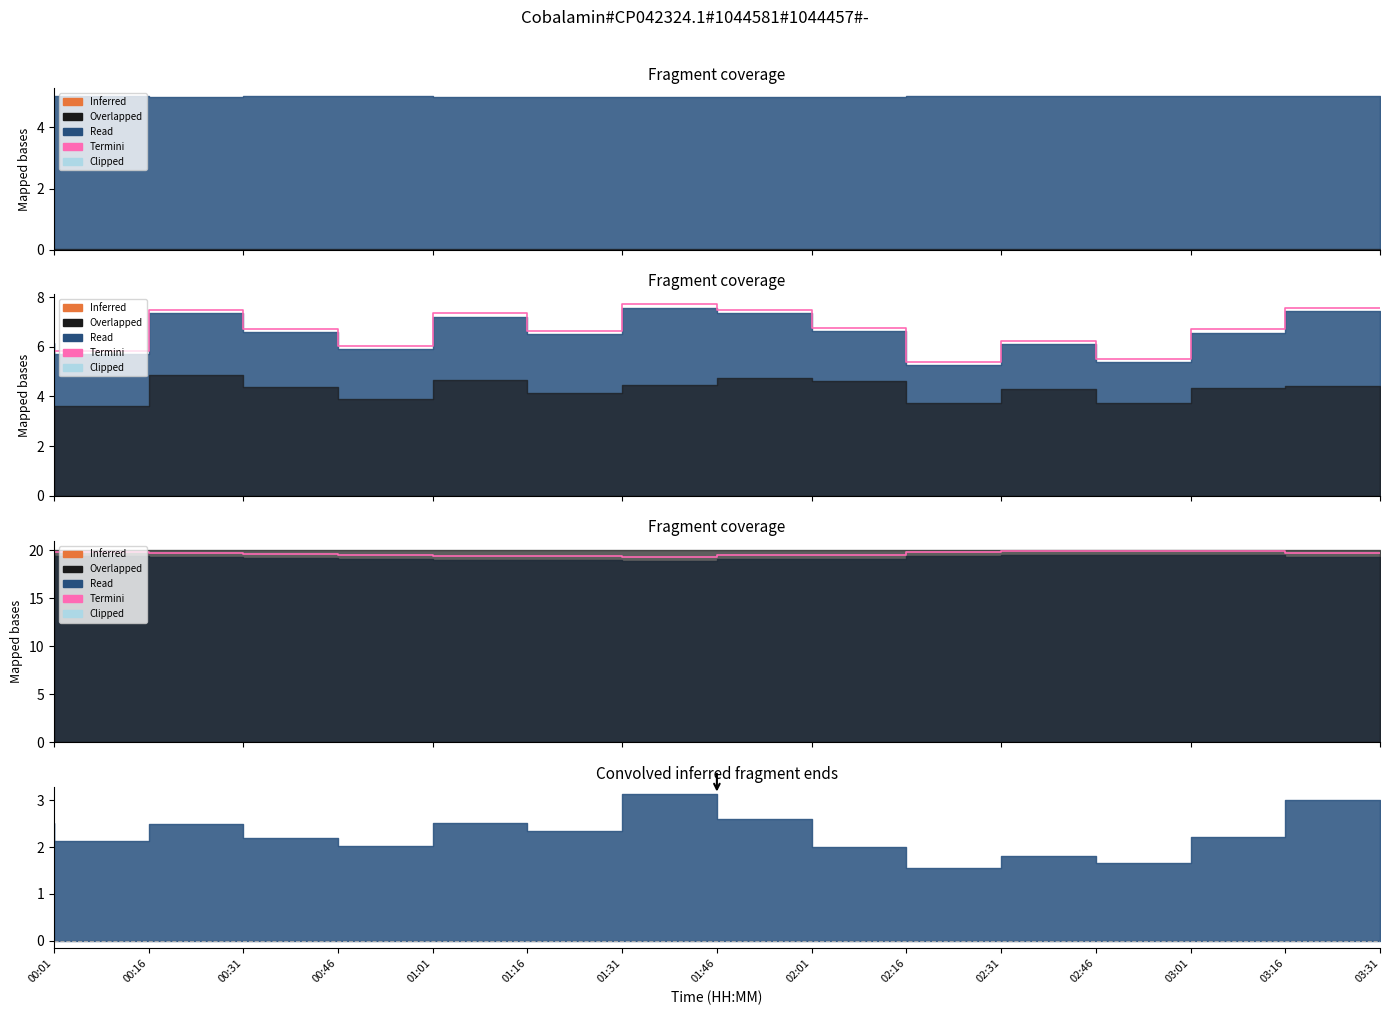

Is it true that the value at 00:31 is 19.7?

True